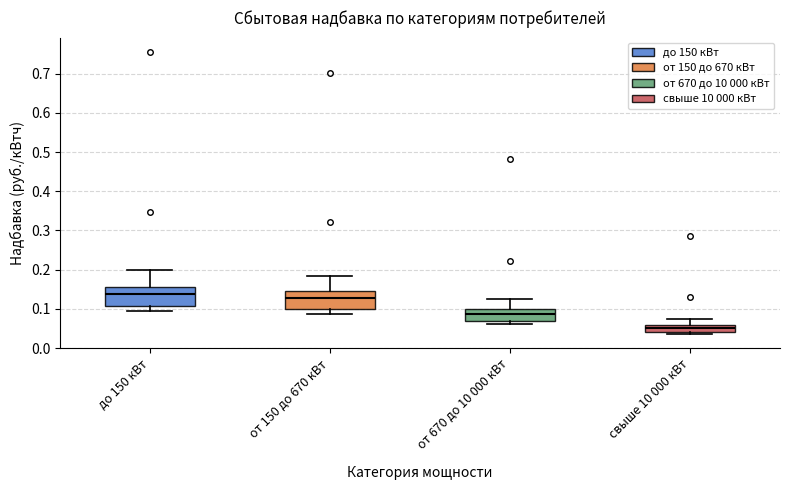

Which box has the lowest median line?

свыше 10 000 кВт